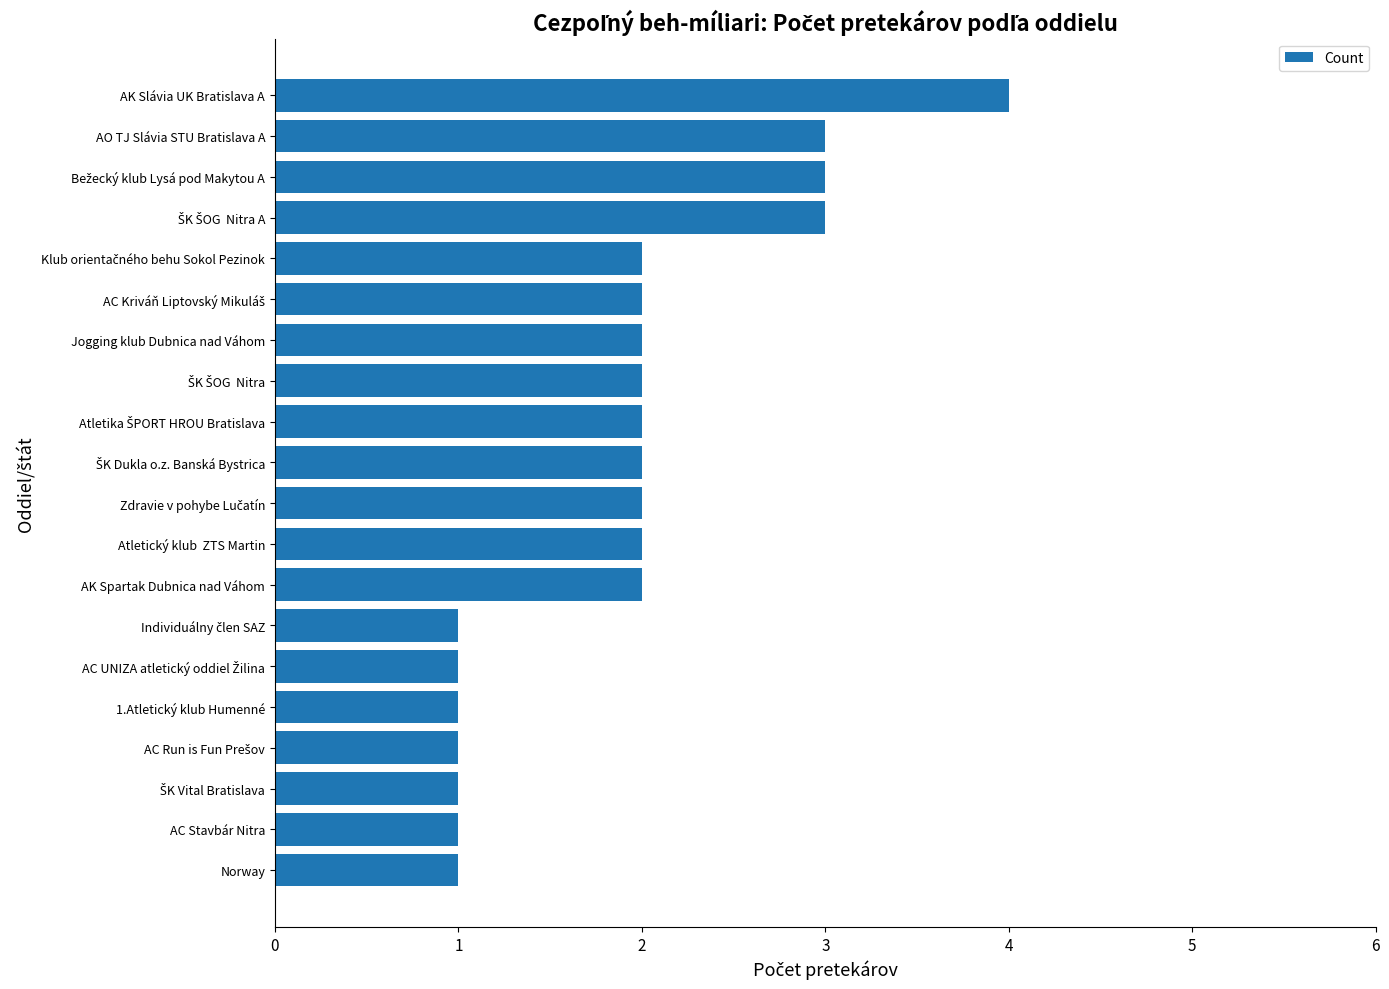

How many distinct data groups are displayed?

1